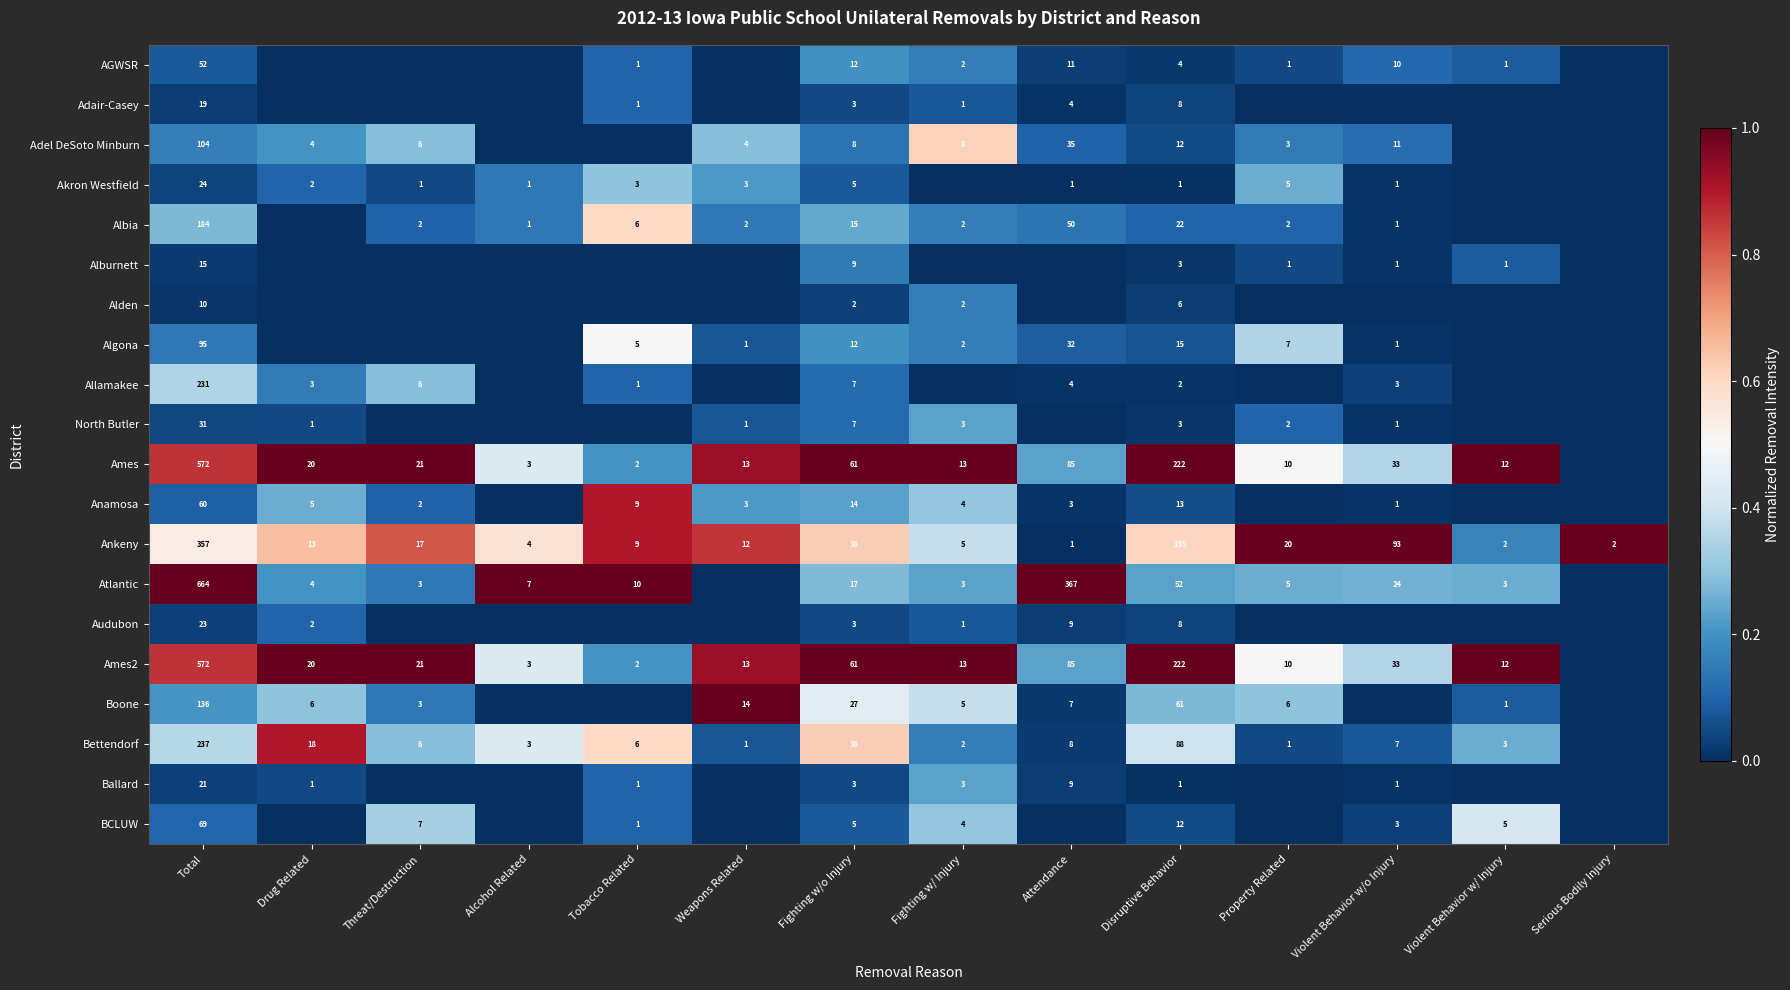

What is the spread (max minus min) of values at Disruptive Behavior?

221